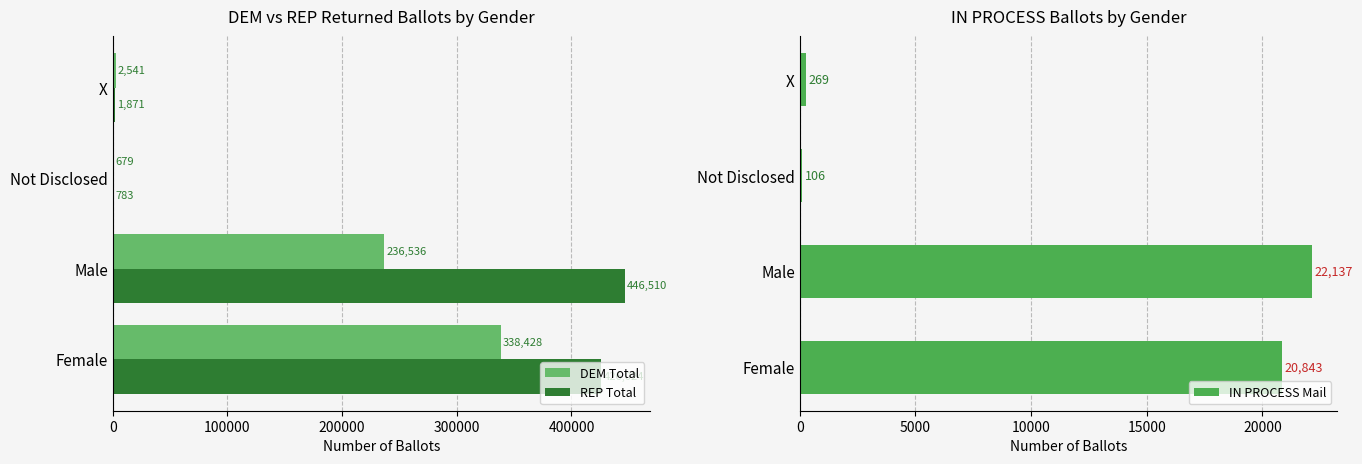

At which label does REP Total reach its peak?

Male